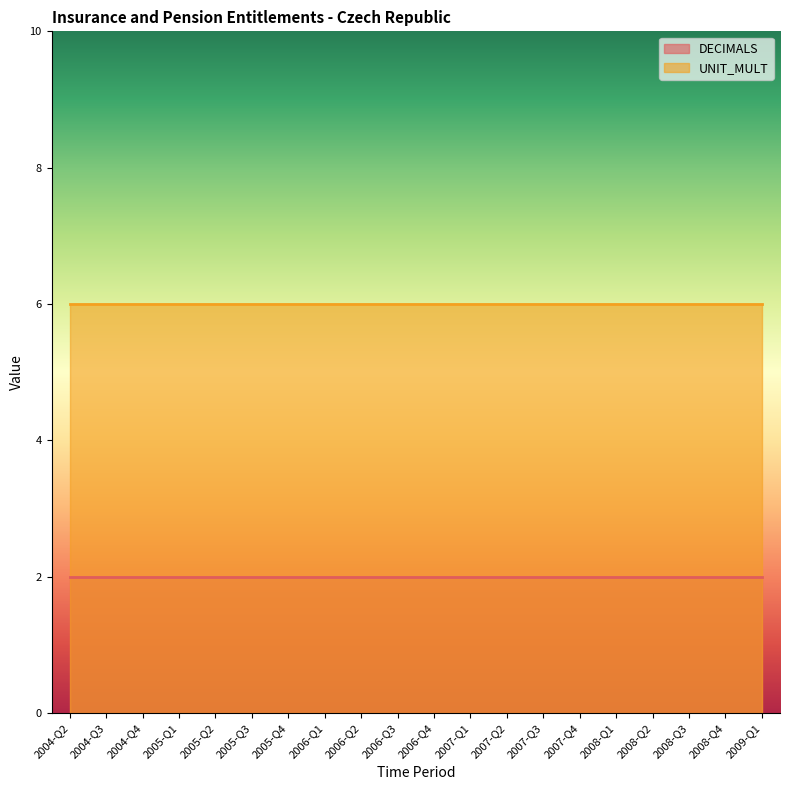

How many categories are shown in the chart?

20